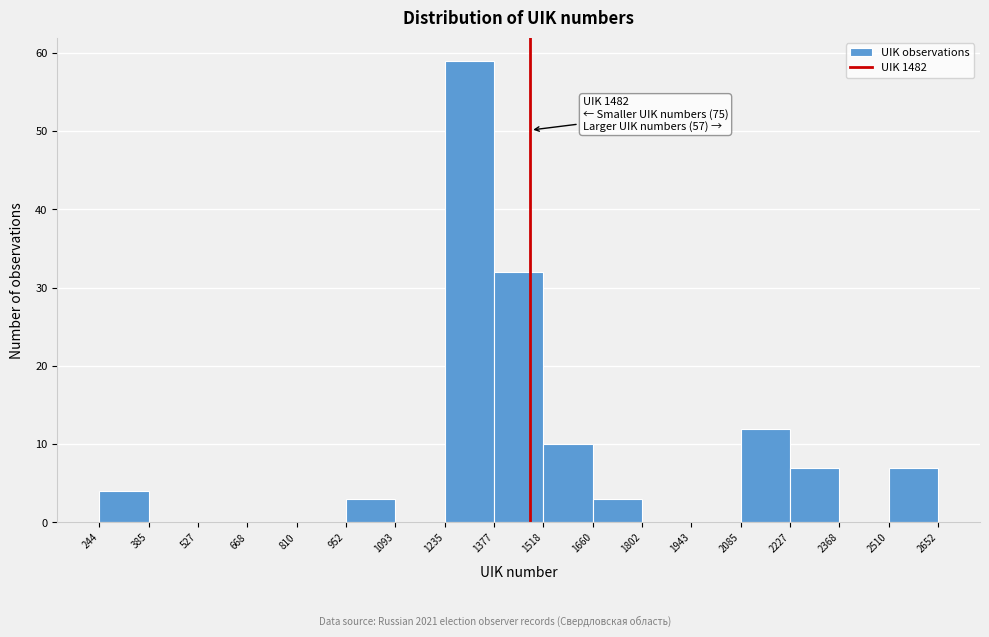

Which range on the x-axis has the tallest bar?

1235 to 1377